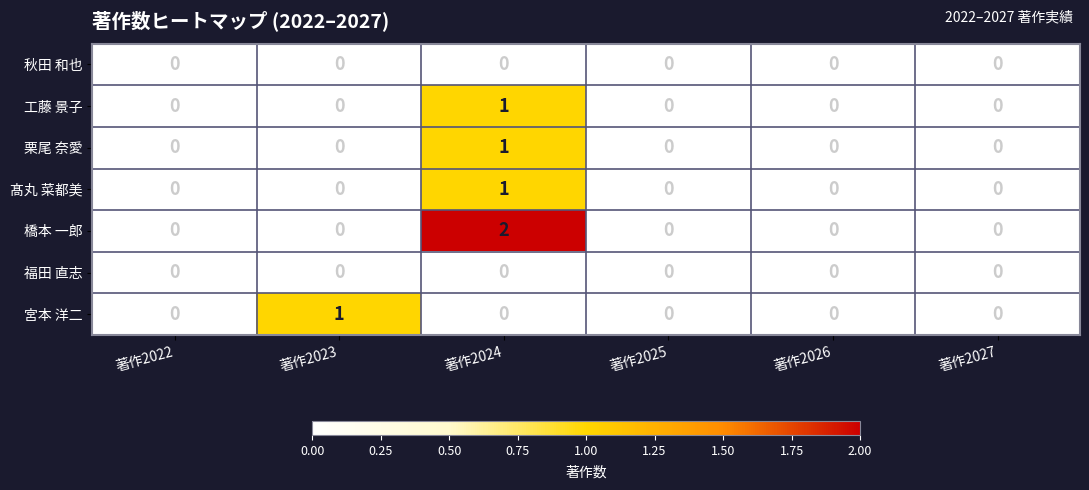

Which series has the widest spread of values?

橋本 一郎